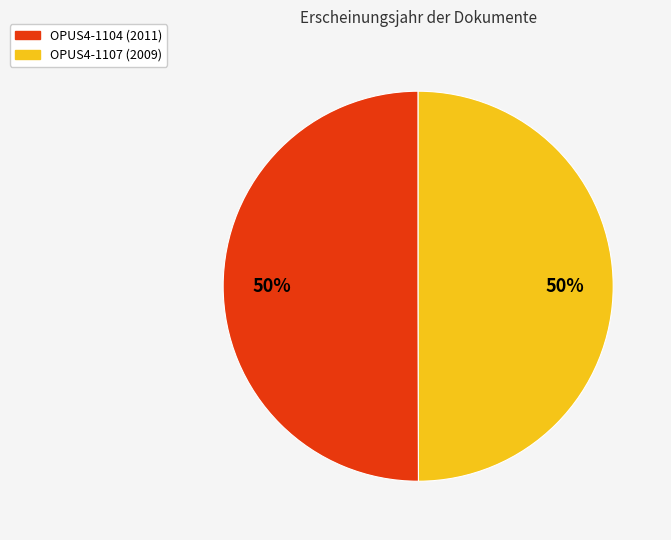

To the nearest percent, what percentage of the pie is OPUS4-1104?

50%